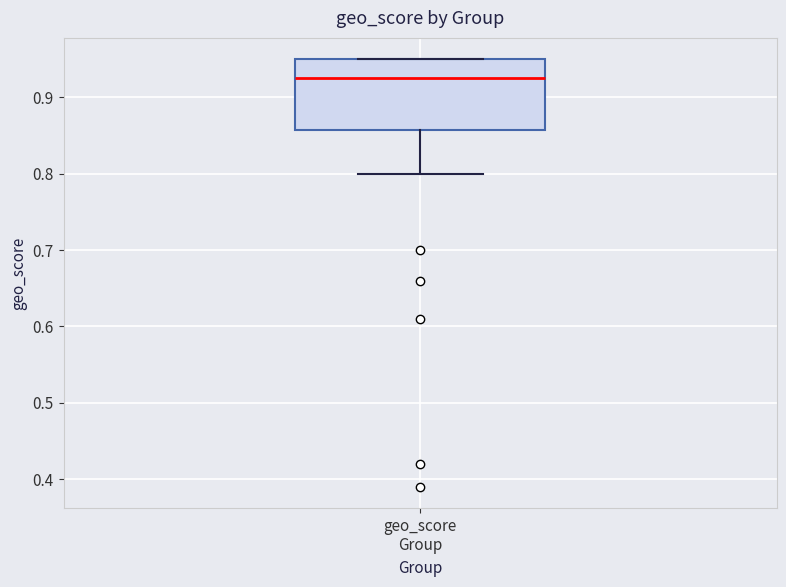

Where is the upper edge of the box for geo_score Group on the y-axis? The values are not printed on the chart, so give them approximately, as read against the axis.

0.95